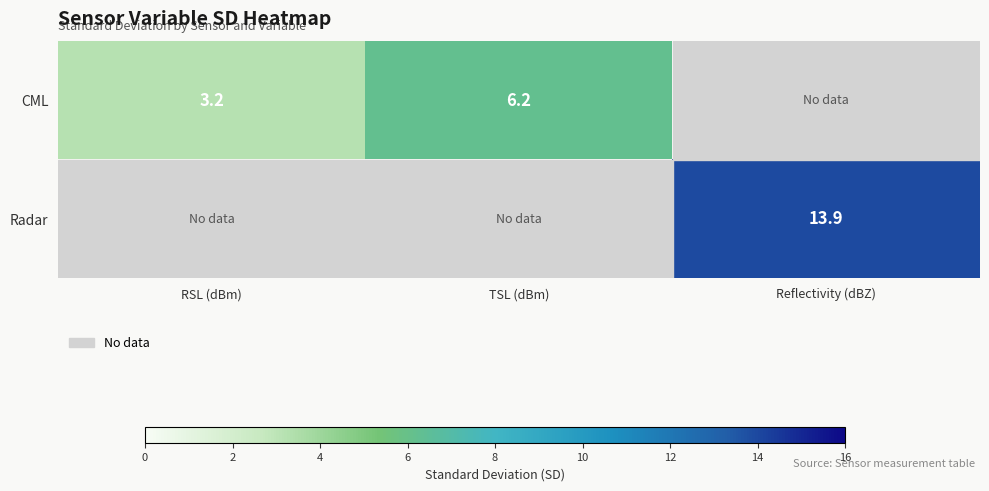

Is it true that CML equals 5.4 at RSL (dBm)?

False